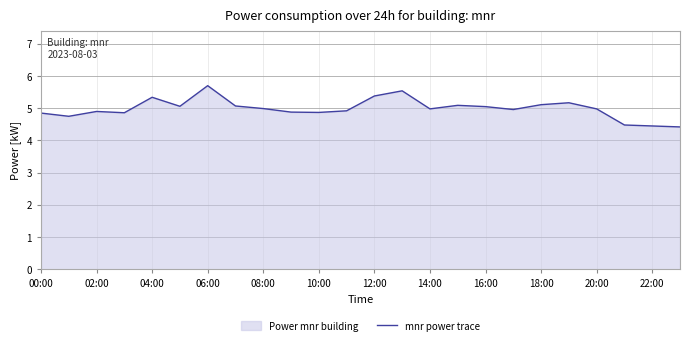

The value at 14:00 is 5.0. True or false?

True